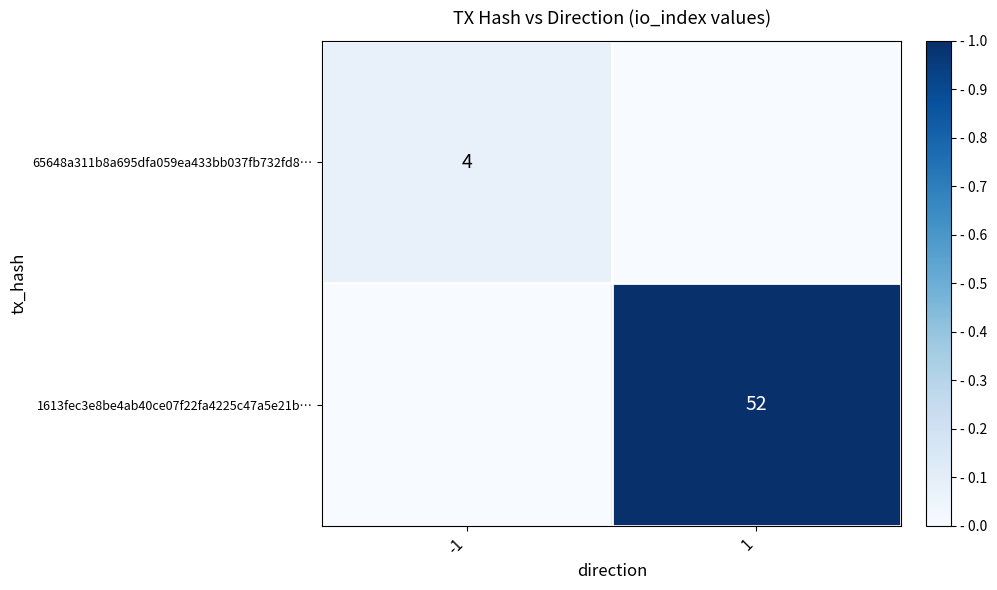

Is the value of 65648a311b8a695dfa059ea433bb037fb732fd8… at -1 greater than the value of 1613fec3e8be4ab40ce07f22fa4225c47a5e21b… at 1?

No